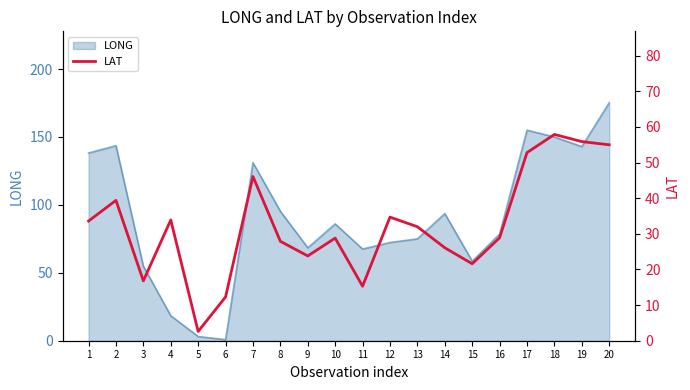

What is the highest value of the LONG series?

175.2